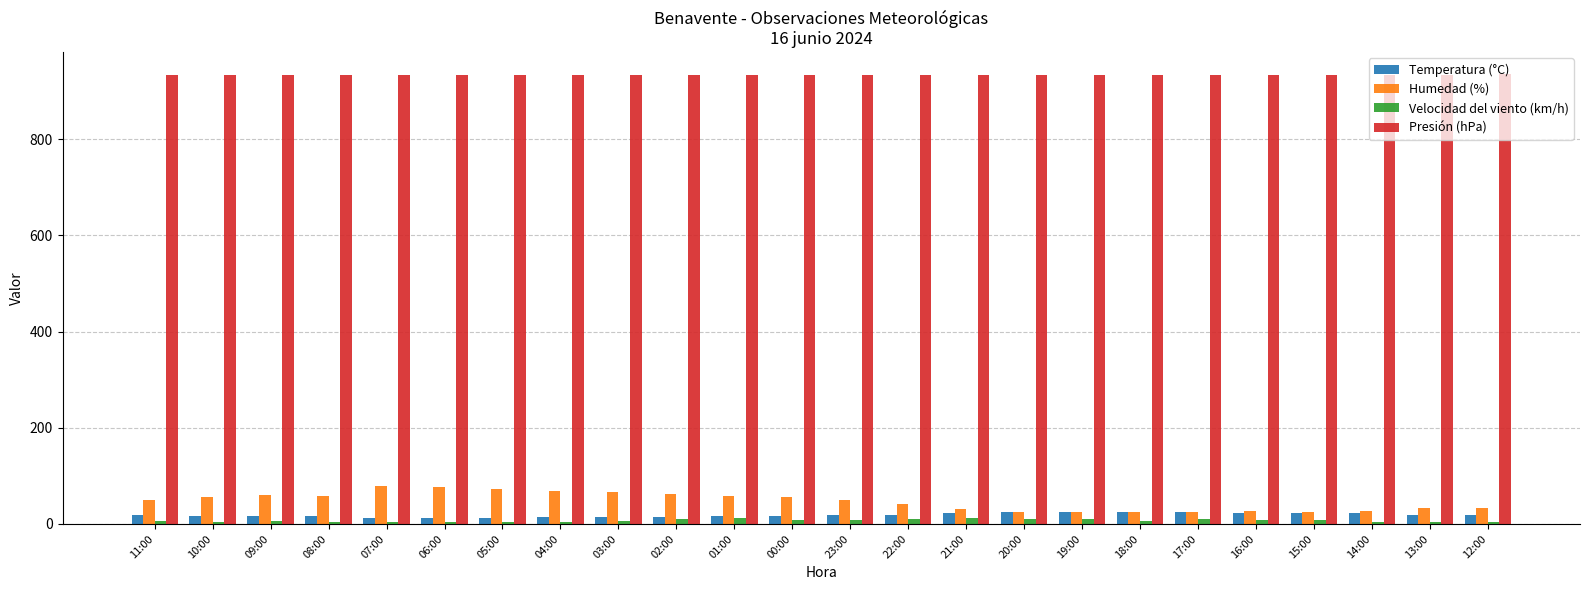

What is the difference between the maximum and minimum values in the Velocidad del viento (km/h) series?

10.0